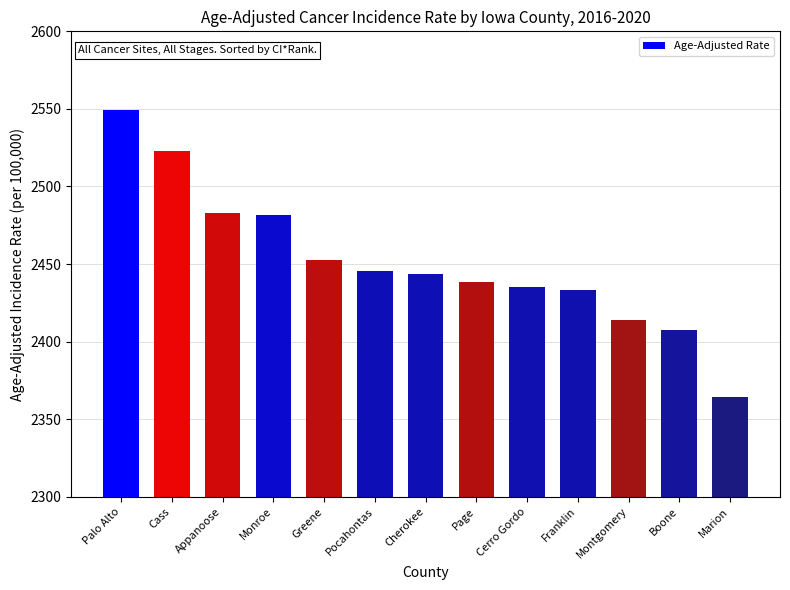

Reading left to right, transcribe all the data shown in this chart.

2549.2	2522.7	2482.8	2481.4	2452.9	2445.3	2443.4	2438.2	2435.4	2433.3	2413.7	2407.5	2364.0